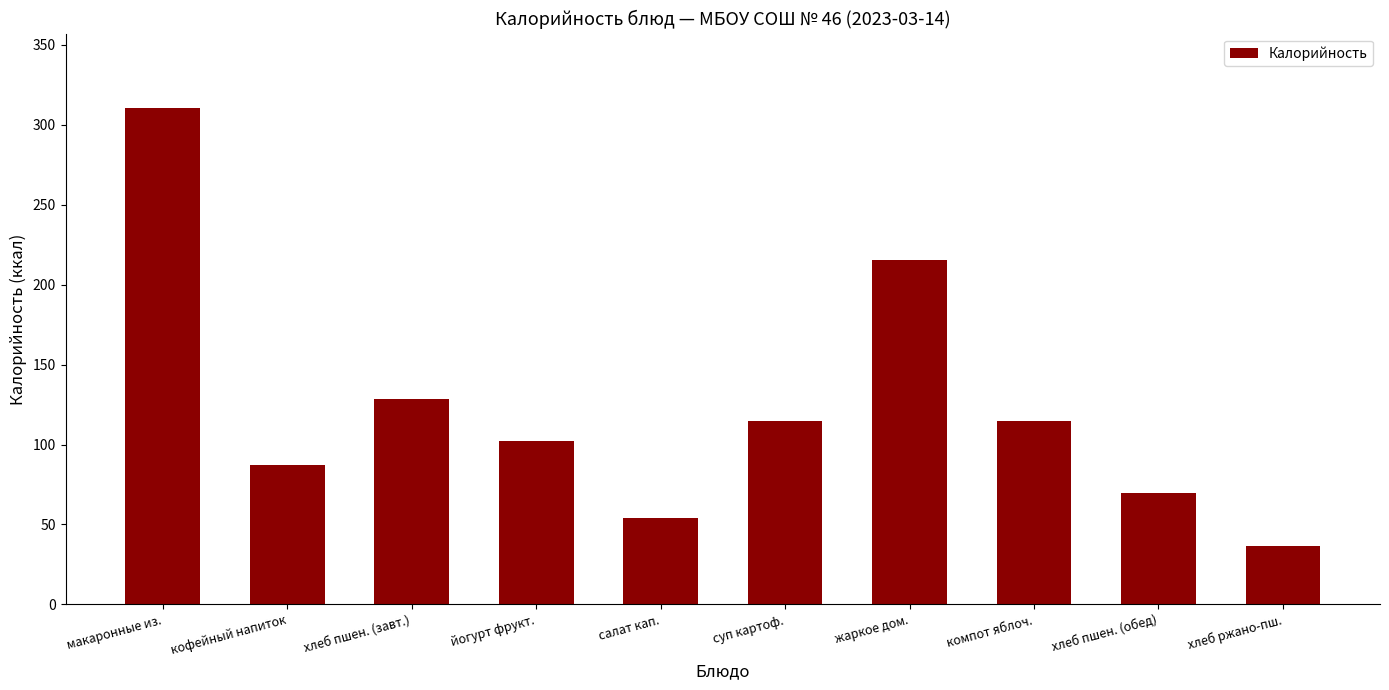

Count the number of categories in the chart.

10